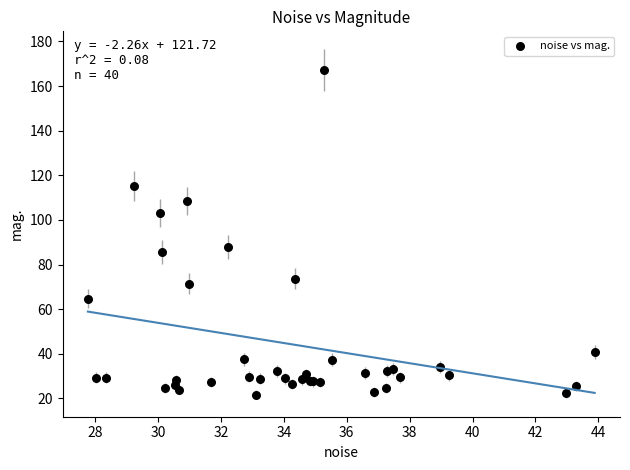

What Y value in the scatter plot is closest to 94?

87.9